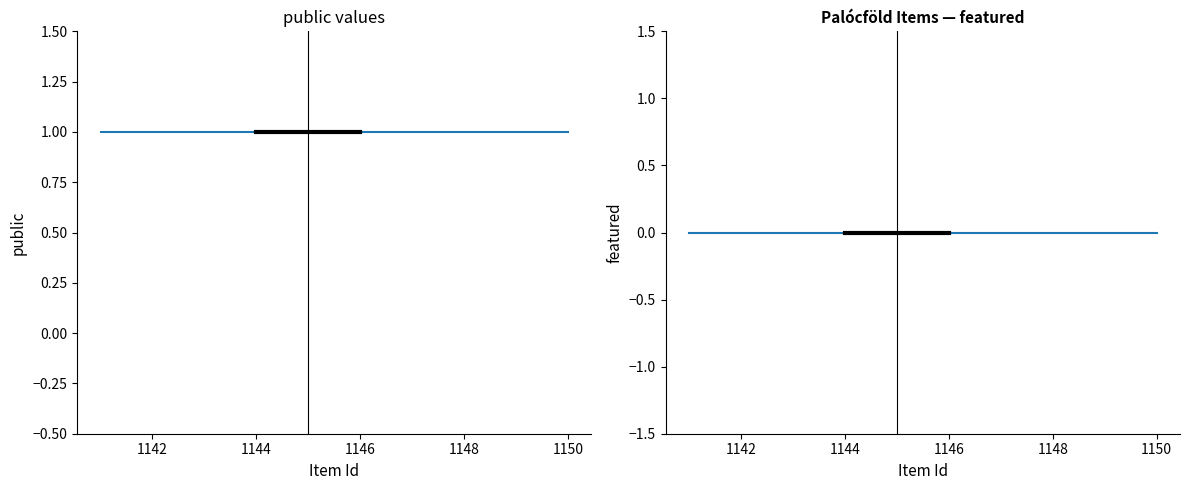

What is the greatest value displayed?

1